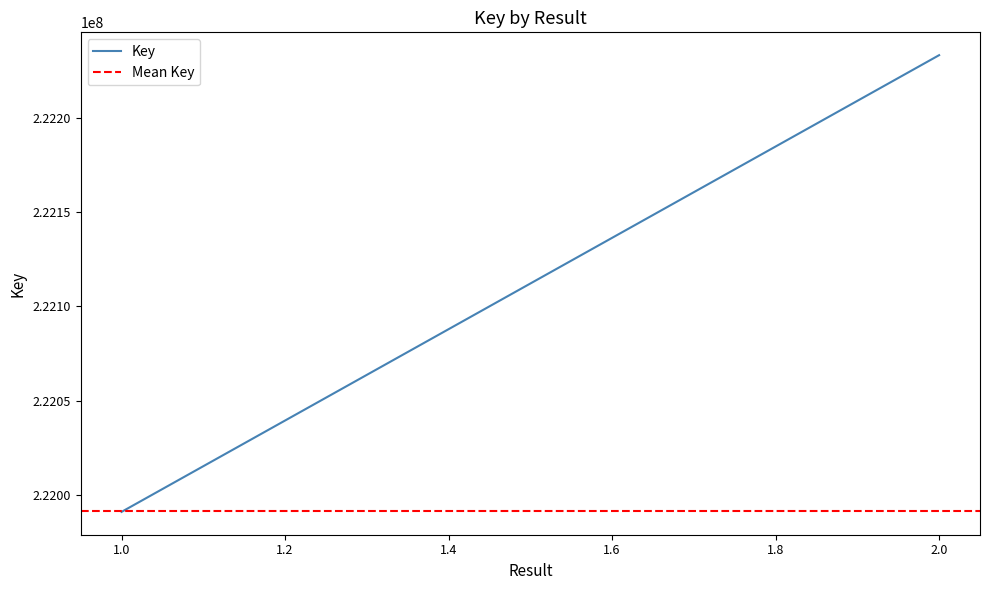

Is it true that the value at 1 is 221991158?

True